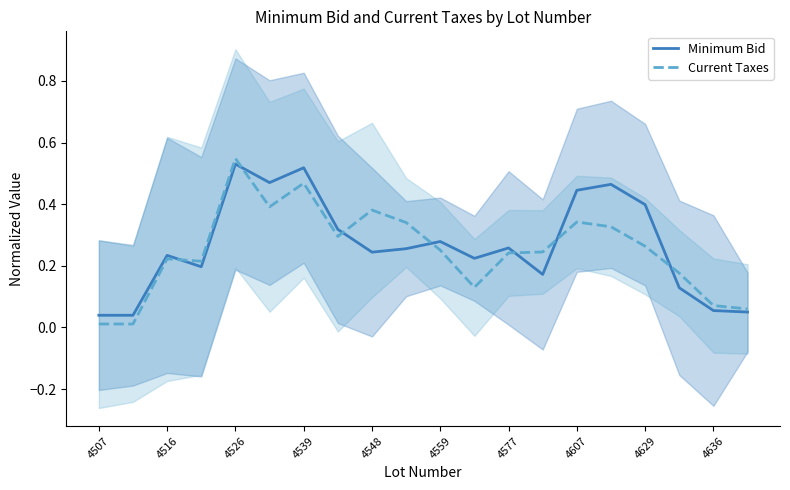

The value of Minimum Bid at 4548 is 0.4. True or false?

False